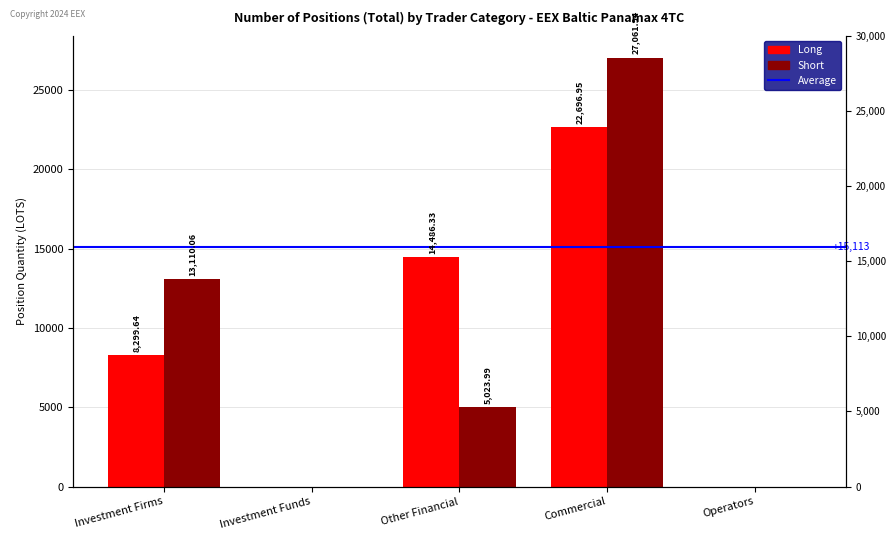

What is the average value of the Short series?

9039.2